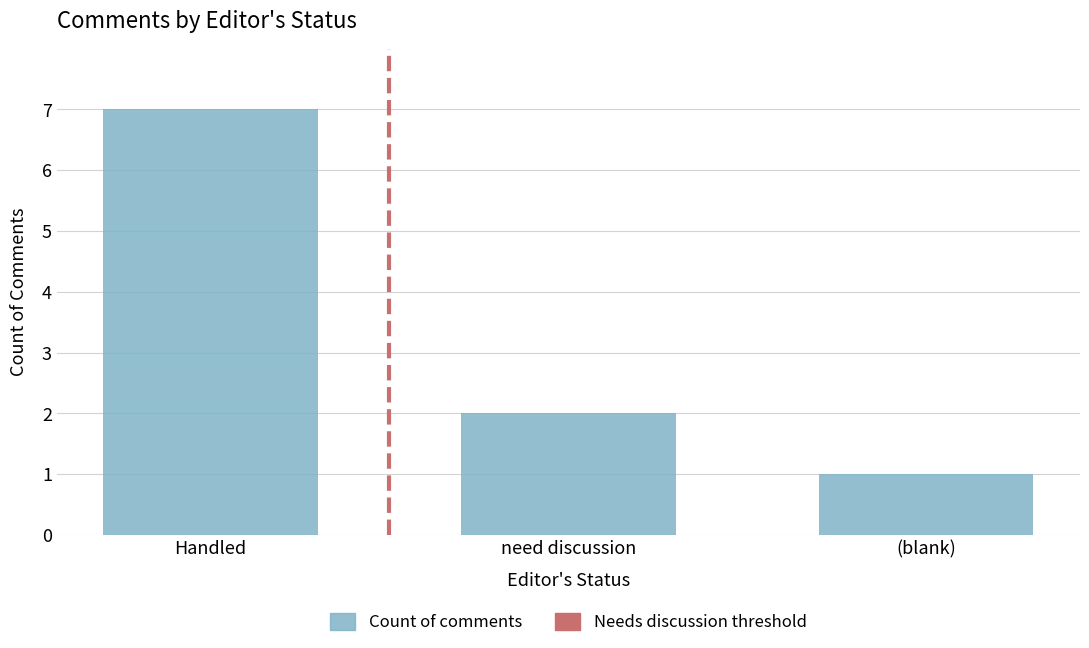

Where does the data first go above 2?

Handled